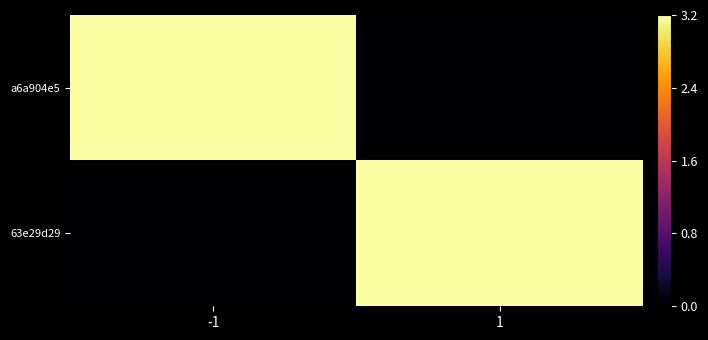

List the series in order of their peak value, lowest first.

63e29d29, a6a904e5